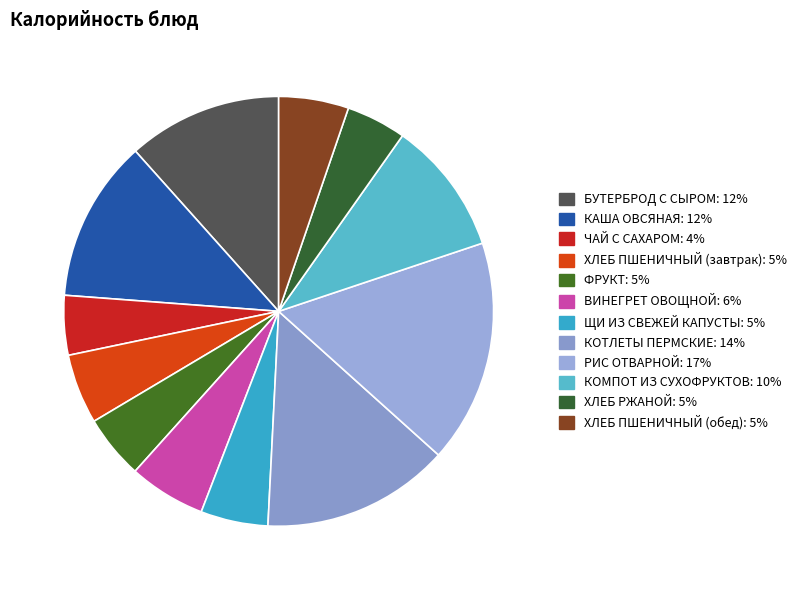

The ХЛЕБ ПШЕНИЧНЫЙ (обед) slice represents 5% of the pie. True or false?

True